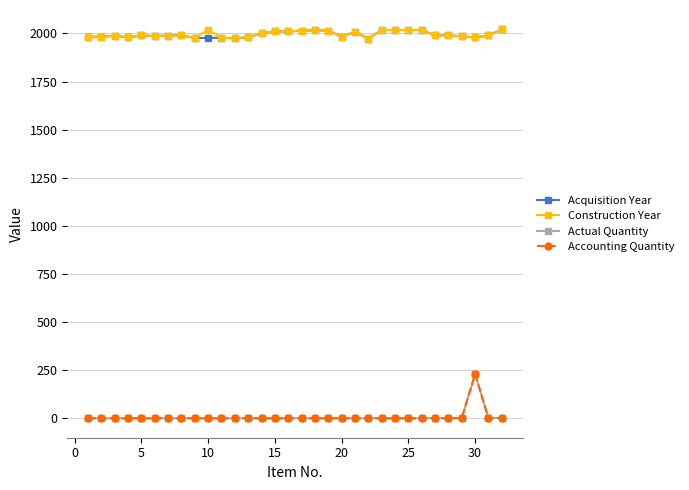

Does the chart have visible grid lines?

Yes